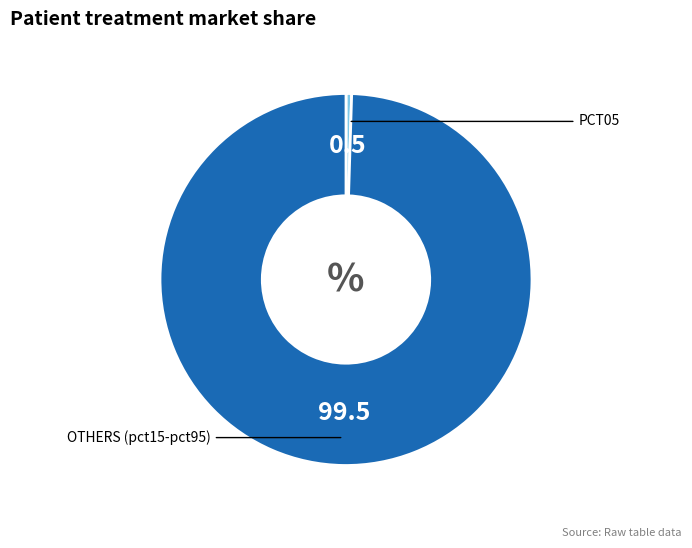

Does any single category account for the majority?

Yes